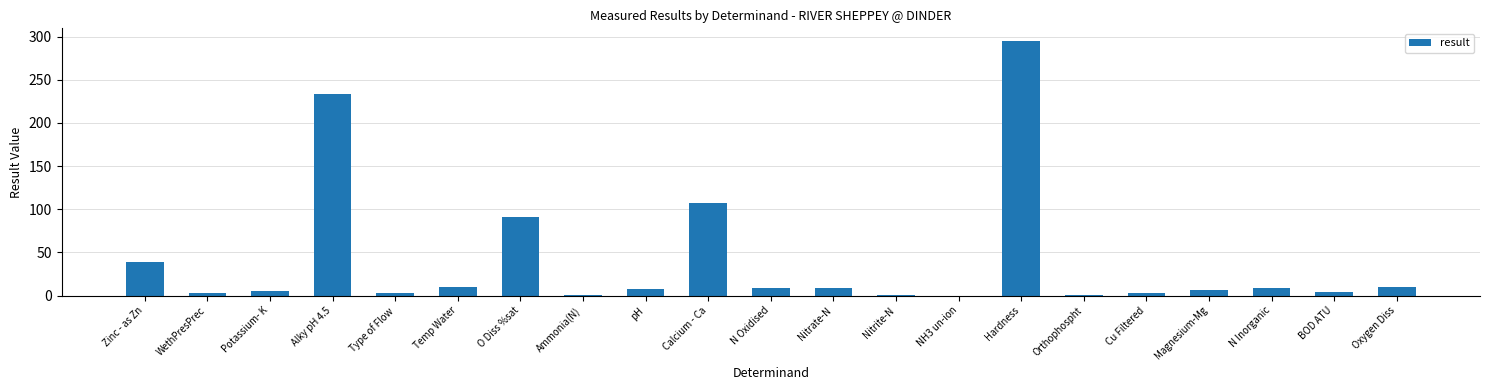

What is the greatest value displayed?

295.0